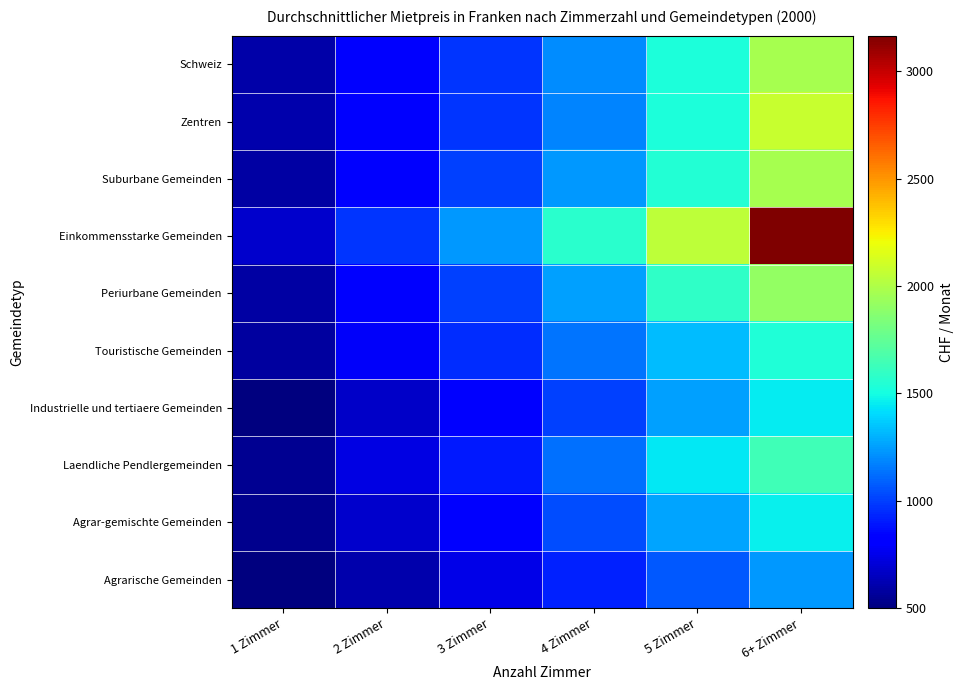

List the series in order of their peak value, highest first.

Einkommensstarke Gemeinden, Zentren, Schweiz, Suburbane Gemeinden, Periurbane Gemeinden, Laendliche Pendlergemeinden, Touristische Gemeinden, Agrar-gemischte Gemeinden, Industrielle und tertiaere Gemeinden, Agrarische Gemeinden